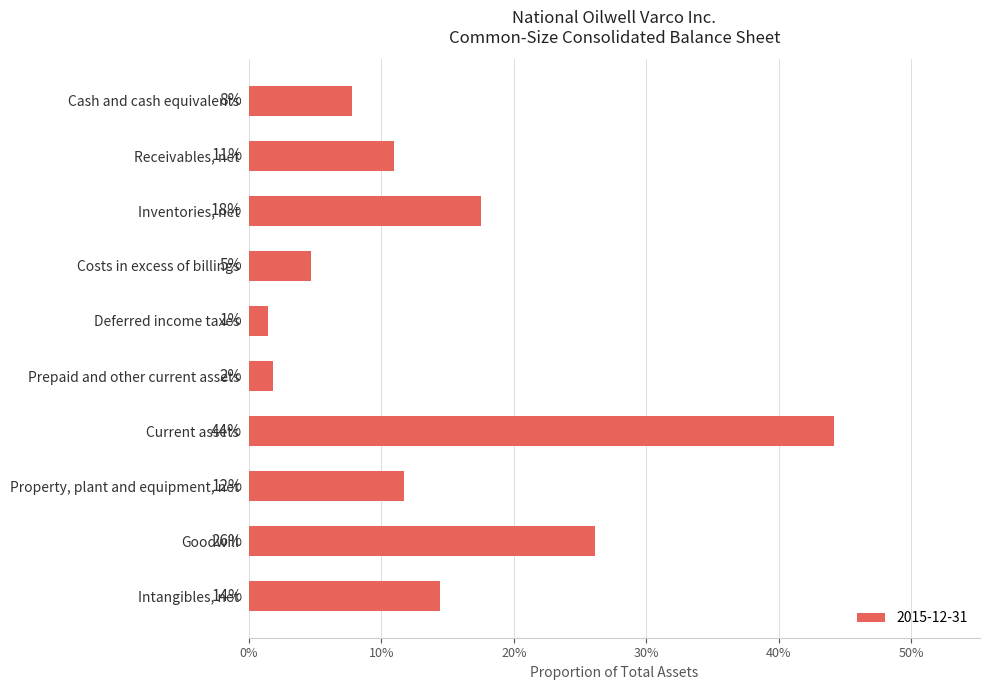

Does the chart contain any negative values?

No